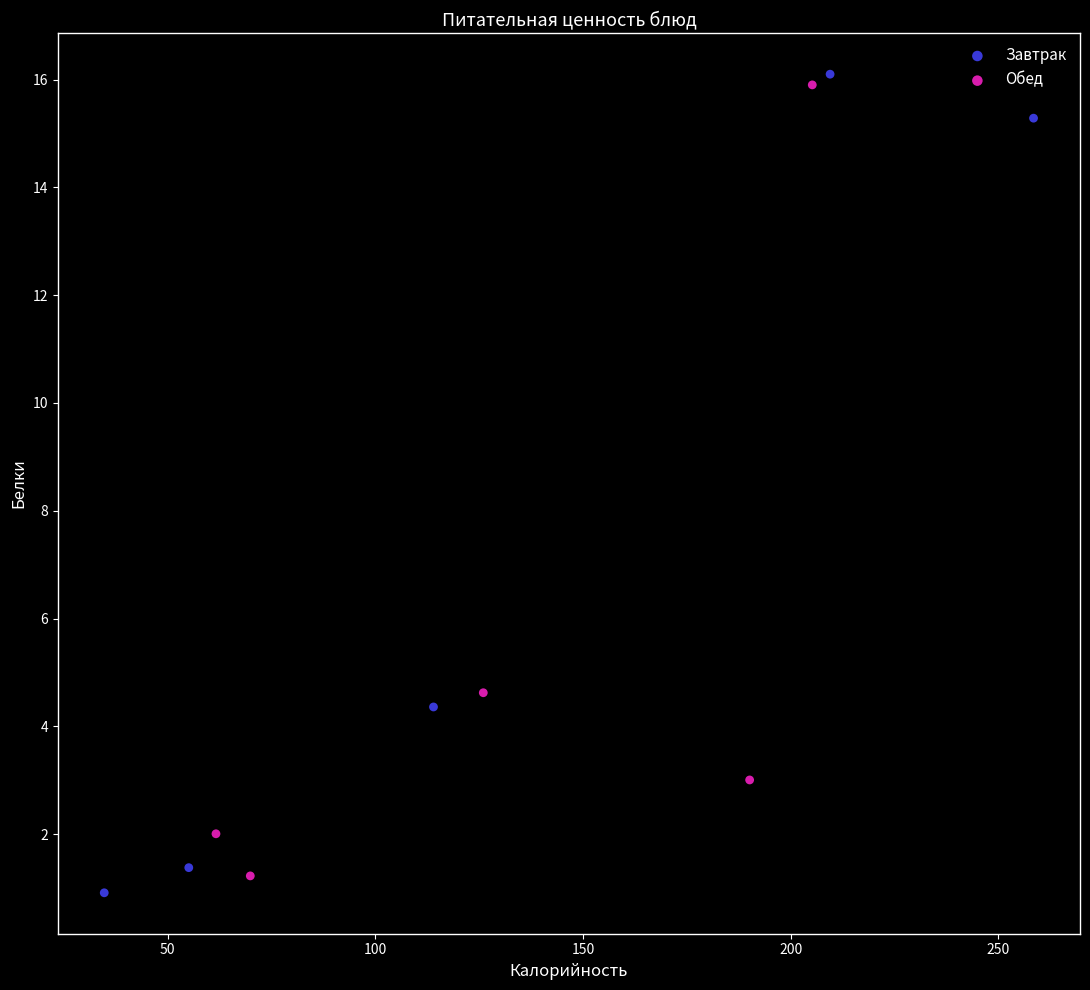

Which series contains the lowest Y value?

Завтрак